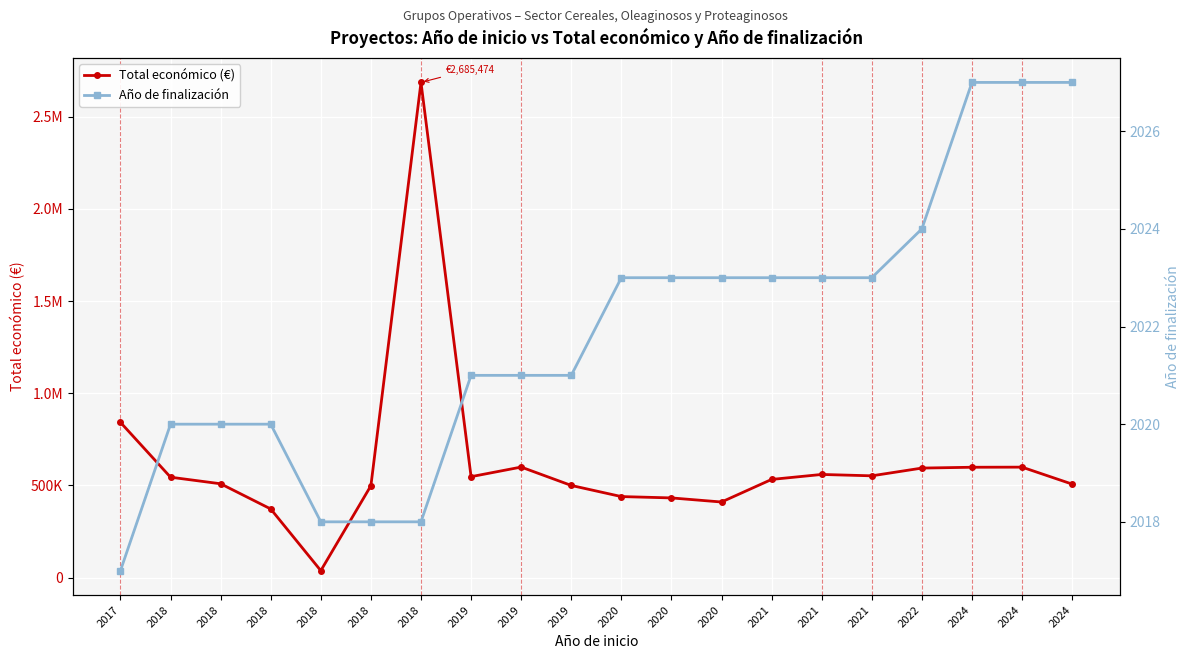

Is the value of Total económico (€) at 2021 greater than the value of Año de finalización at 2020?

Yes